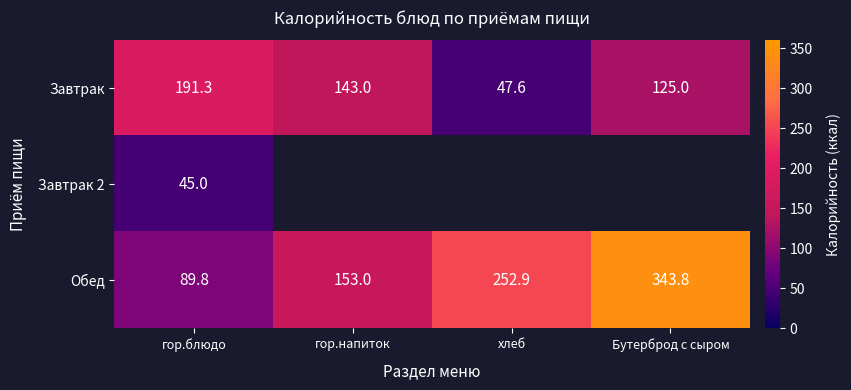

List the labels in order of Обед value, smallest first.

гор.блюдо, гор.напиток, хлеб, Бутерброд с сыром